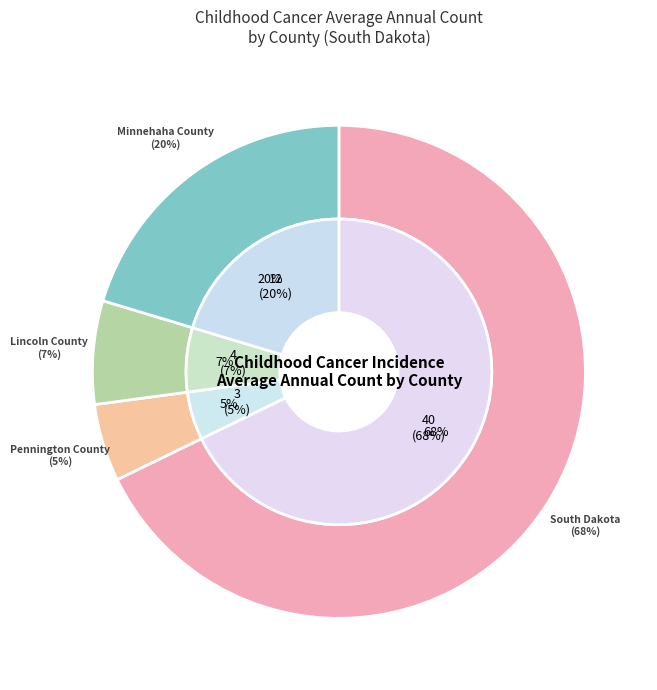

How many slices are in this pie chart?

4